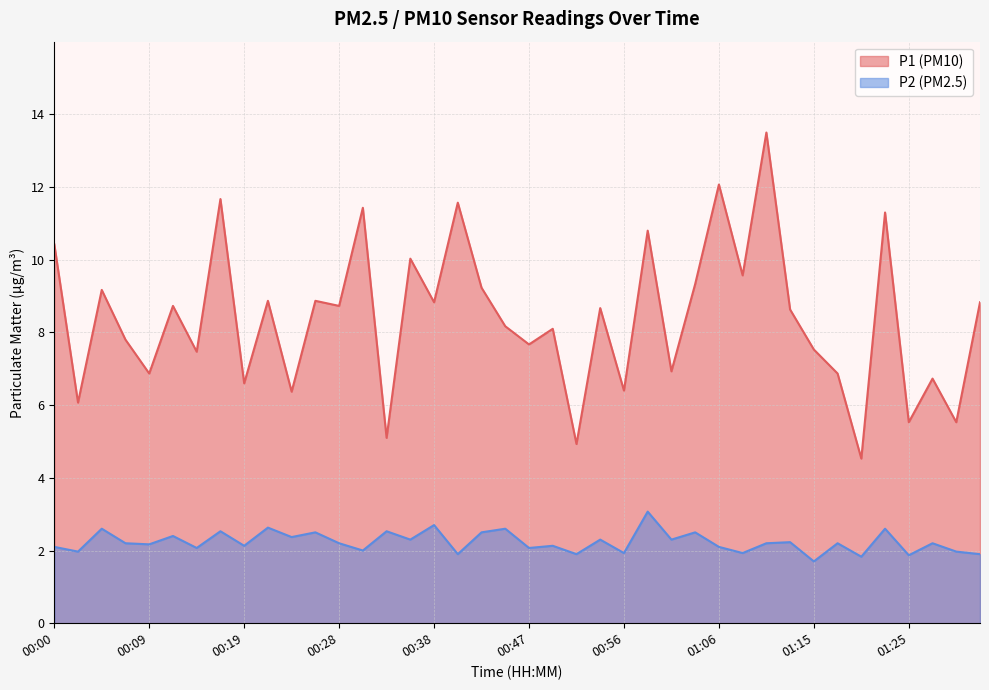

True or false: P1 and P2 cross at least once.

False